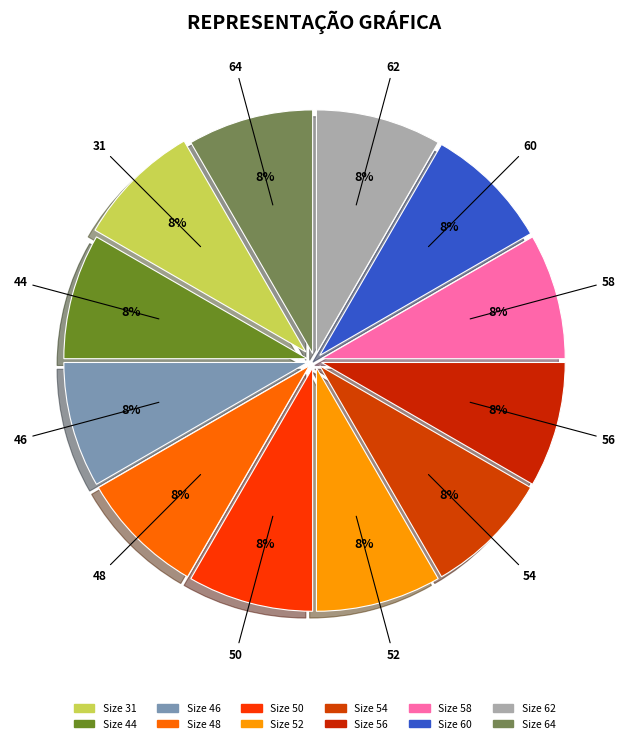

Rank the categories by value from lowest to highest.

31, 44, 46, 48, 50, 52, 54, 56, 58, 60, 62, 64